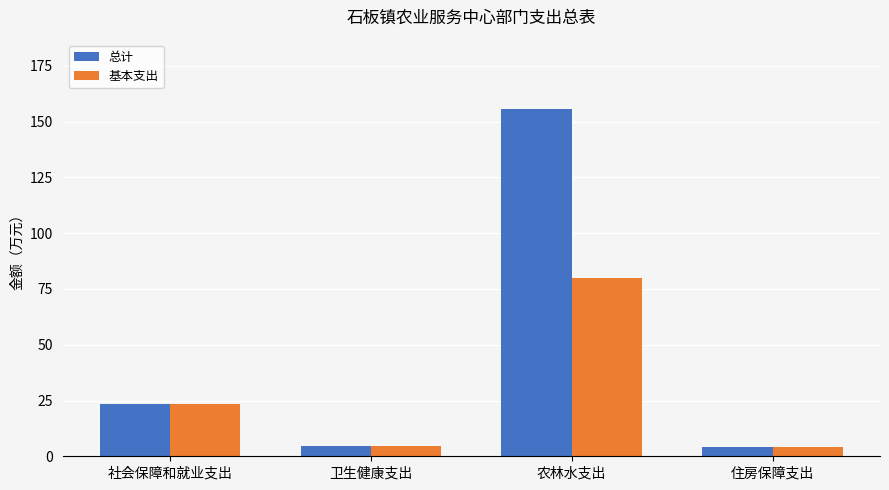

How many distinct data groups are displayed?

2